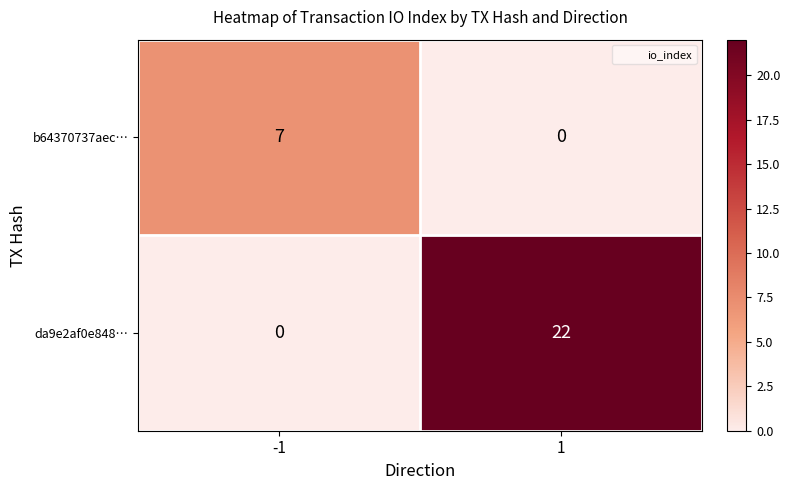

What is the difference between the maximum and minimum values in the b64370737aec… series?

7